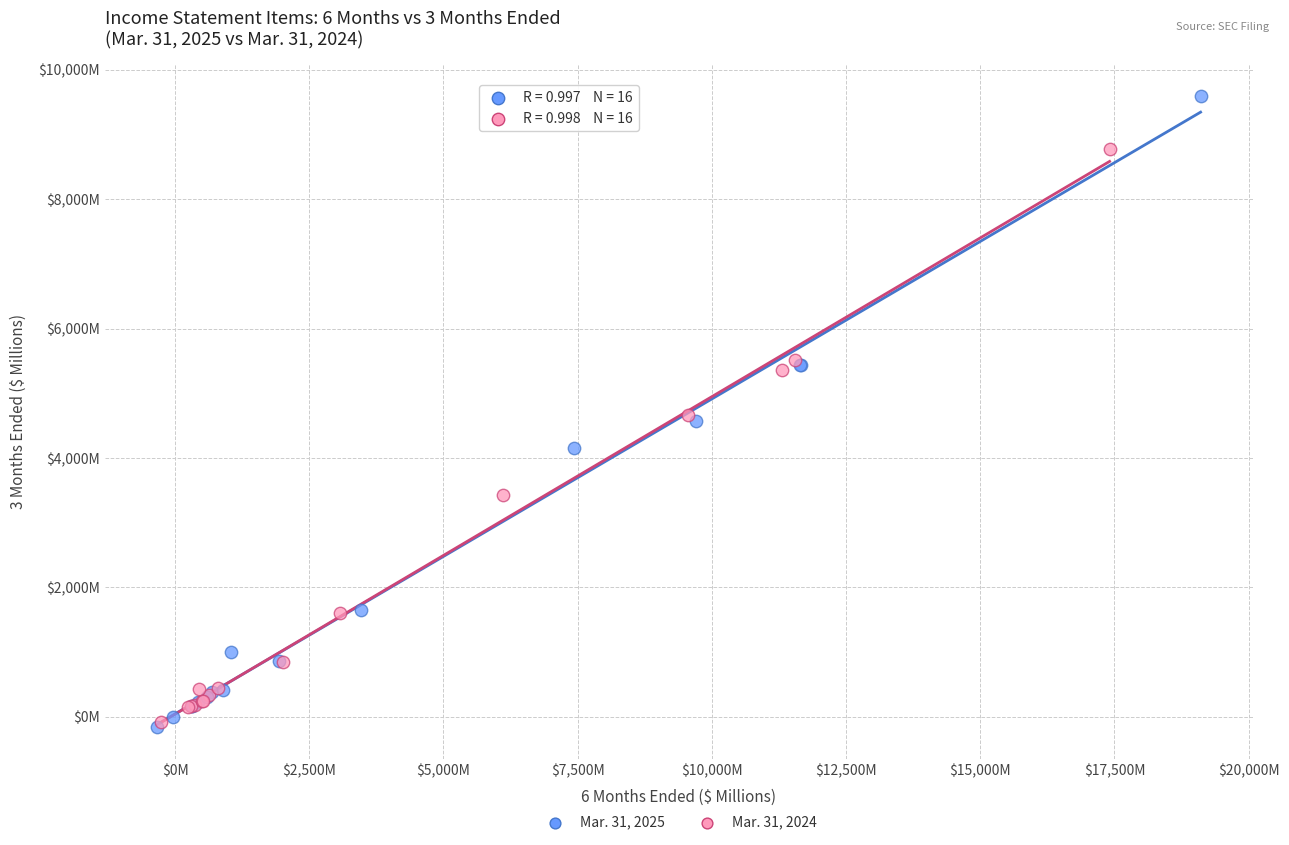

What are all the series names shown in the legend?

Mar. 31, 2025, Mar. 31, 2024